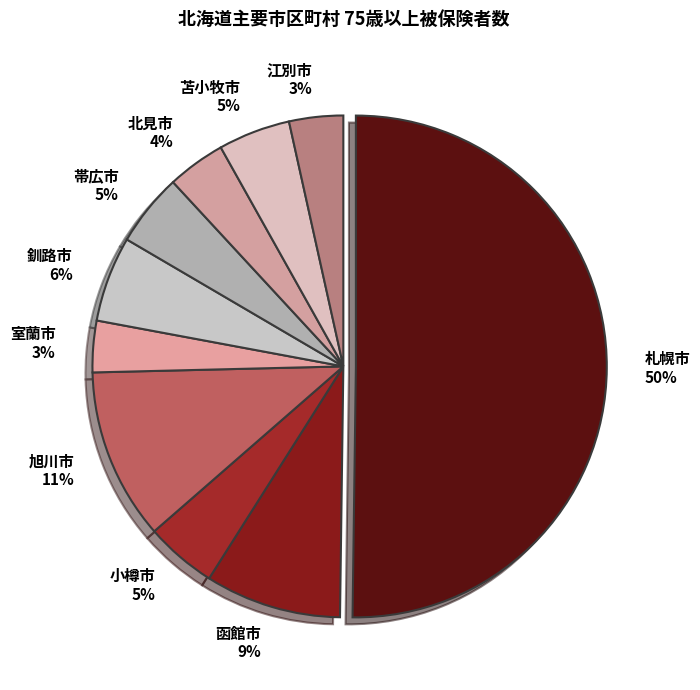

Does 函館市 account for over 50% of the chart?

No